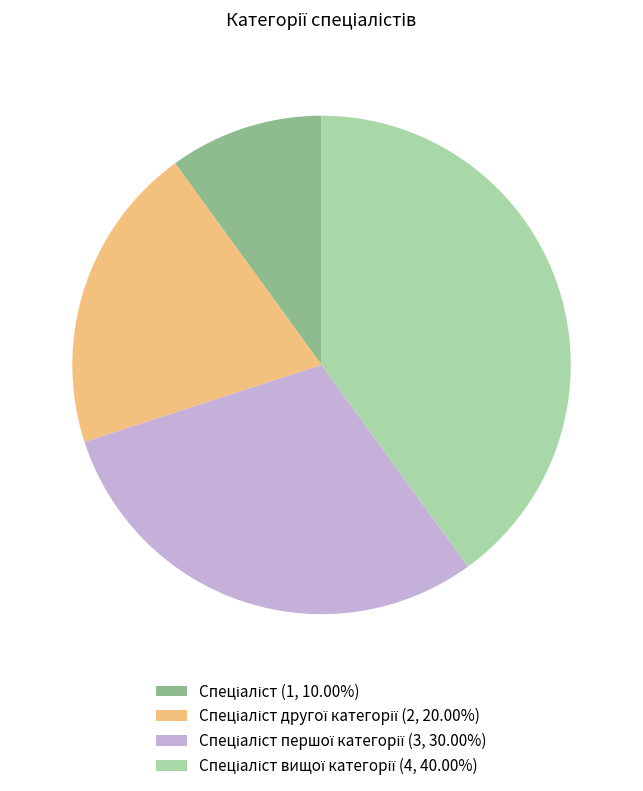

Is there a majority slice in this chart?

No